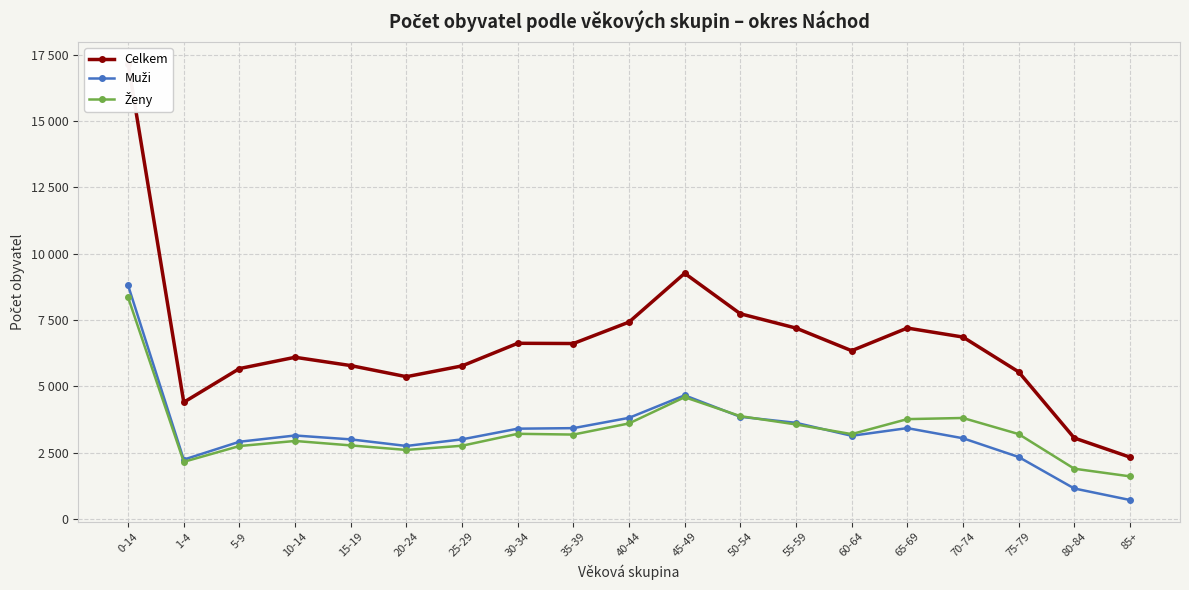

Where does the Muži series first go above 3142?

0-14